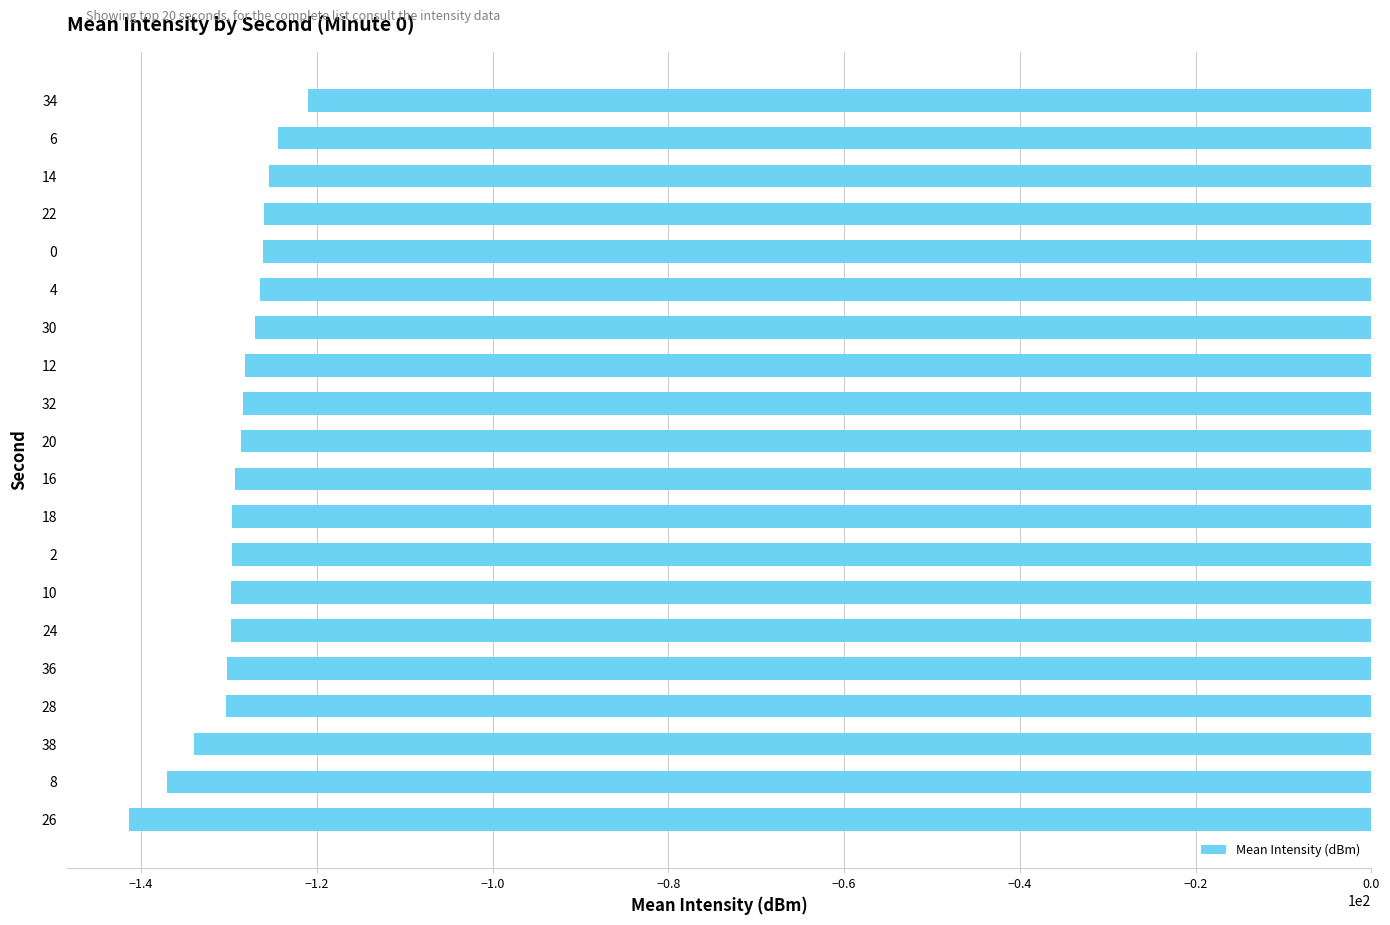

Read the value at 4.

-126.5